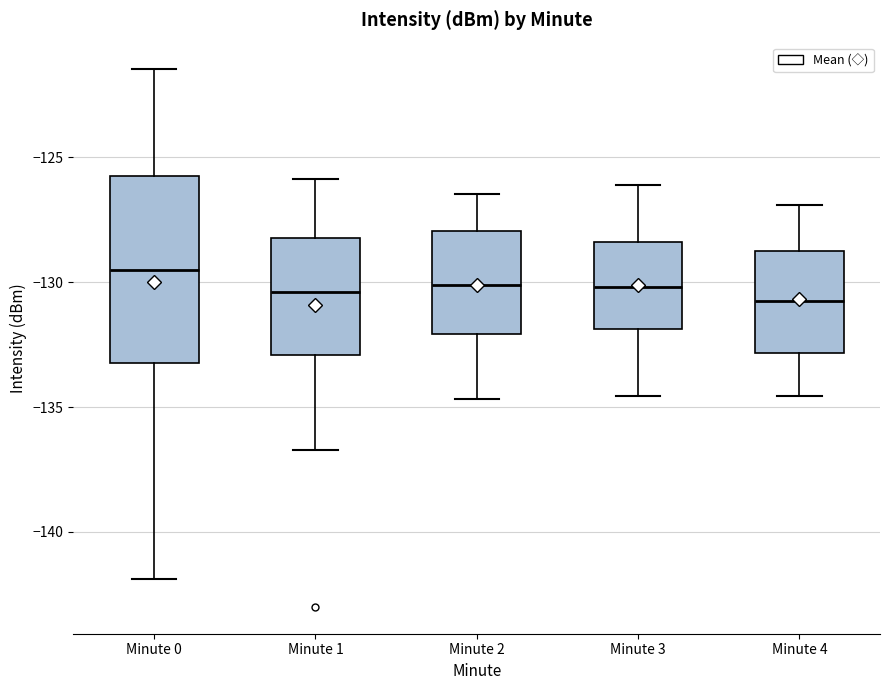

Reading left to right, transcribe this box plot: for each box, give where its median line is, the range the box spans, and where its two whiskers end, as read against the y-axis. The values are not printed on the chart, so give them approximately, as read against the axis.

Minute 0: median -129.5, box -133.0 to -125.5, whiskers -142.0 to -121.5
Minute 1: median -130.5, box -133.0 to -128.0, whiskers -136.5 to -126.0
Minute 2: median -130.0, box -132.0 to -128.0, whiskers -134.5 to -126.5
Minute 3: median -130.0, box -132.0 to -128.5, whiskers -134.5 to -126.0
Minute 4: median -130.5, box -133.0 to -128.5, whiskers -134.5 to -127.0